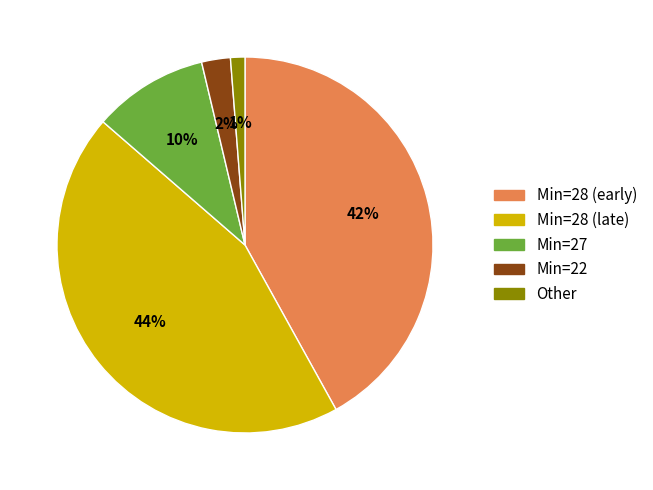

Is there a majority slice in this chart?

No